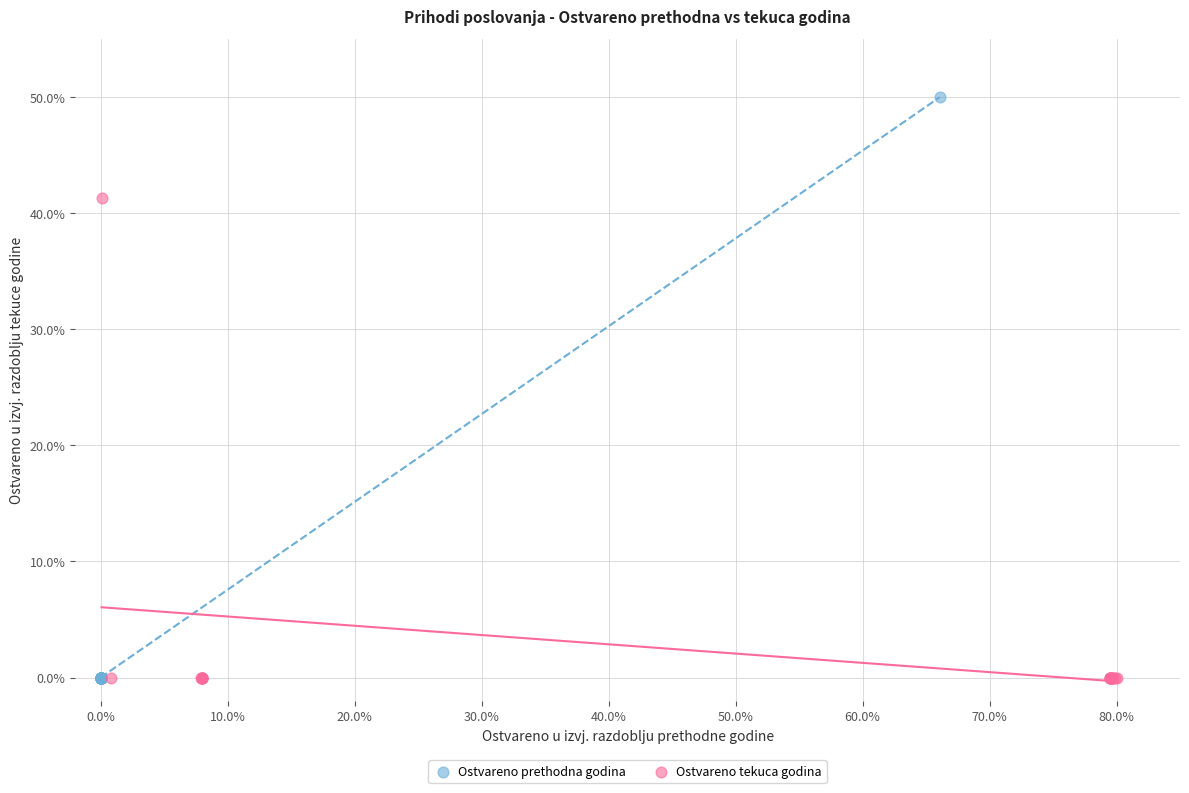

Which series has the largest Y range (max minus min)?

Ostvareno prethodna godina